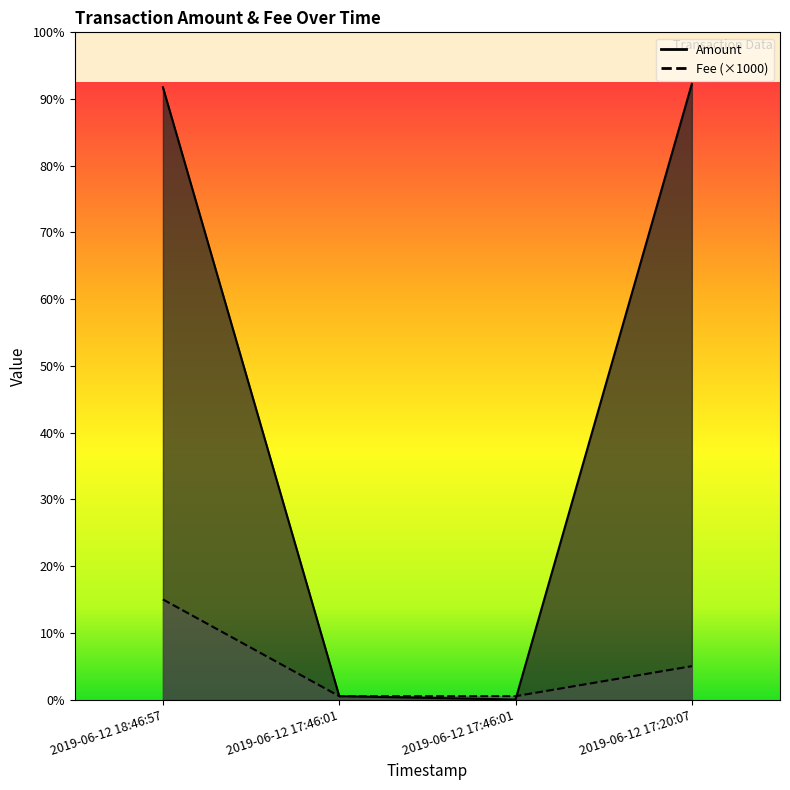

Which has a higher value, 2019-06-12 17:46:01 or 2019-06-12 17:20:07?

2019-06-12 17:20:07